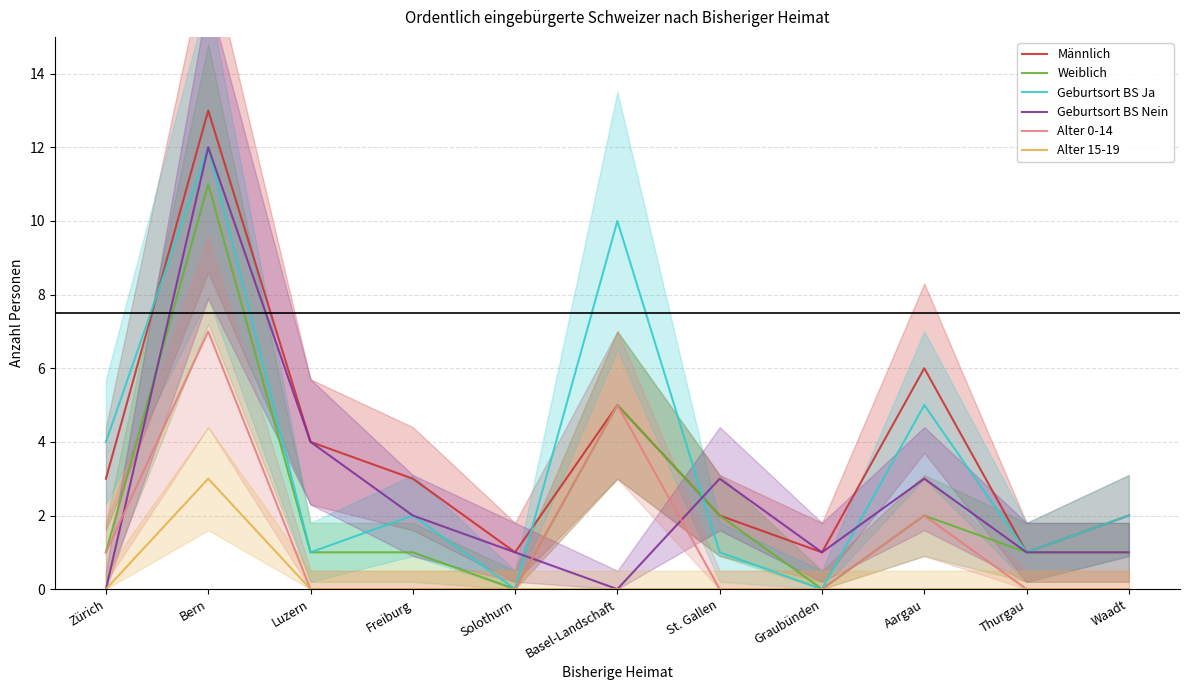

What is the greatest value displayed?

13